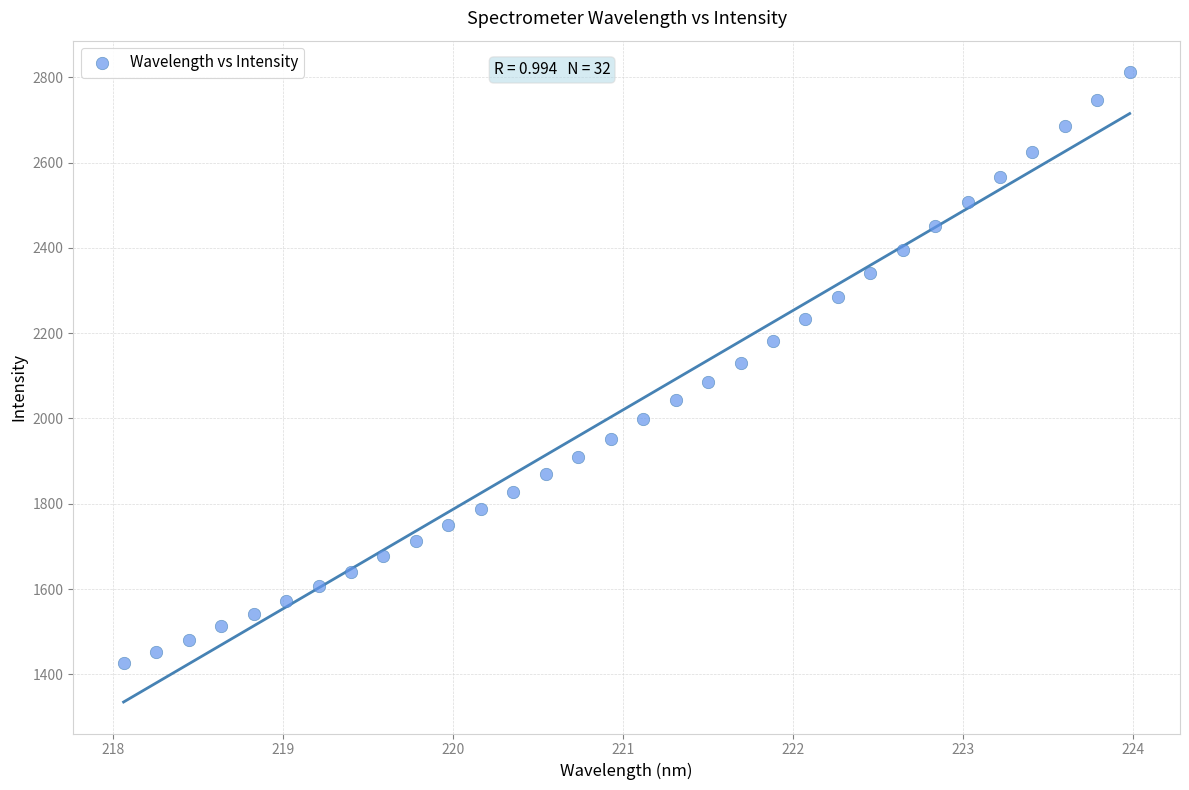

What is the range of X values (max minus min)?

5.9